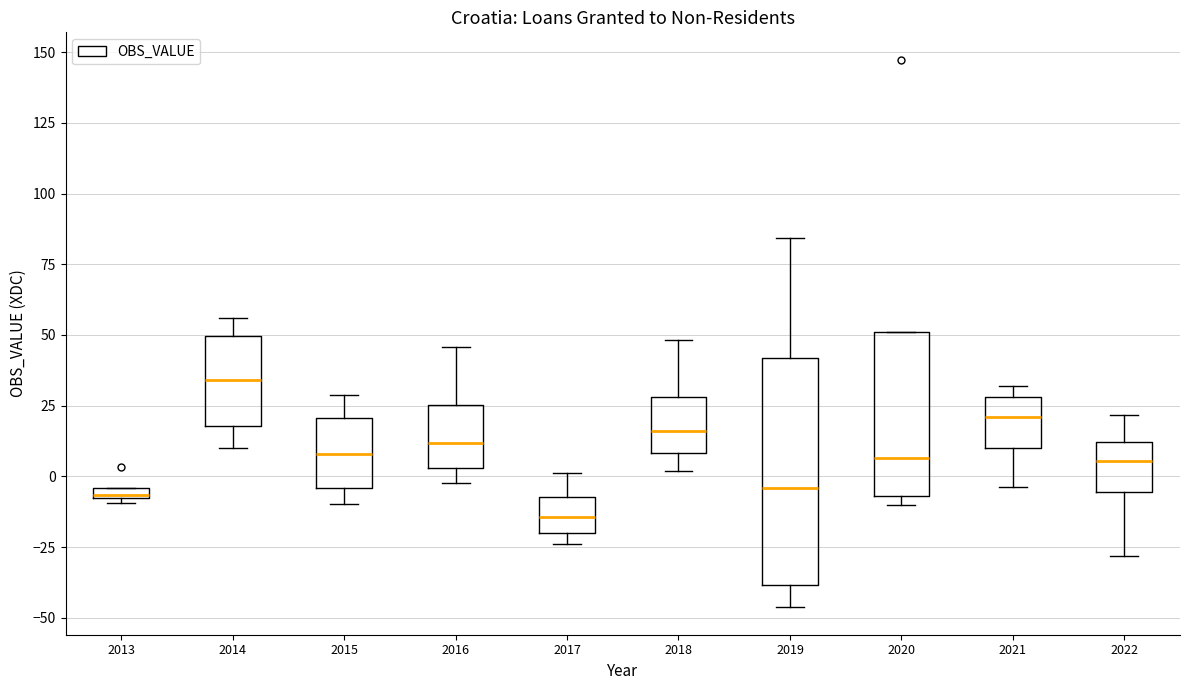

Where is the upper edge of the box at x = 2019 on the y-axis? The values are not printed on the chart, so give them approximately, as read against the axis.

40